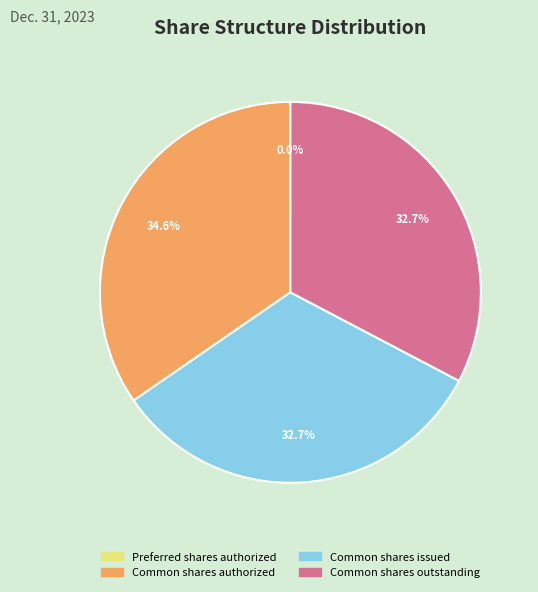

Does any single category account for the majority?

No